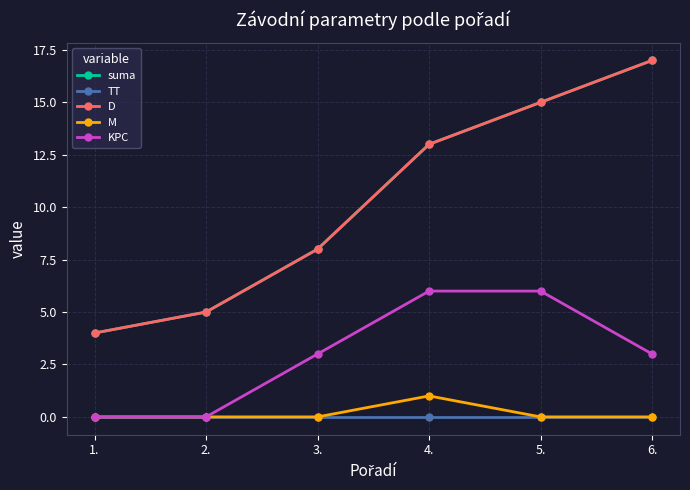

Reading left to right, extract all data points from this chart.

suma: 1.=4	2.=5	3.=8	4.=13	5.=15	6.=17
TT: 1.=0	2.=0	3.=0	4.=0	5.=0	6.=0
D: 1.=4	2.=5	3.=8	4.=13	5.=15	6.=17
M: 1.=0	2.=0	3.=0	4.=1	5.=0	6.=0
KPC: 1.=0	2.=0	3.=3	4.=6	5.=6	6.=3